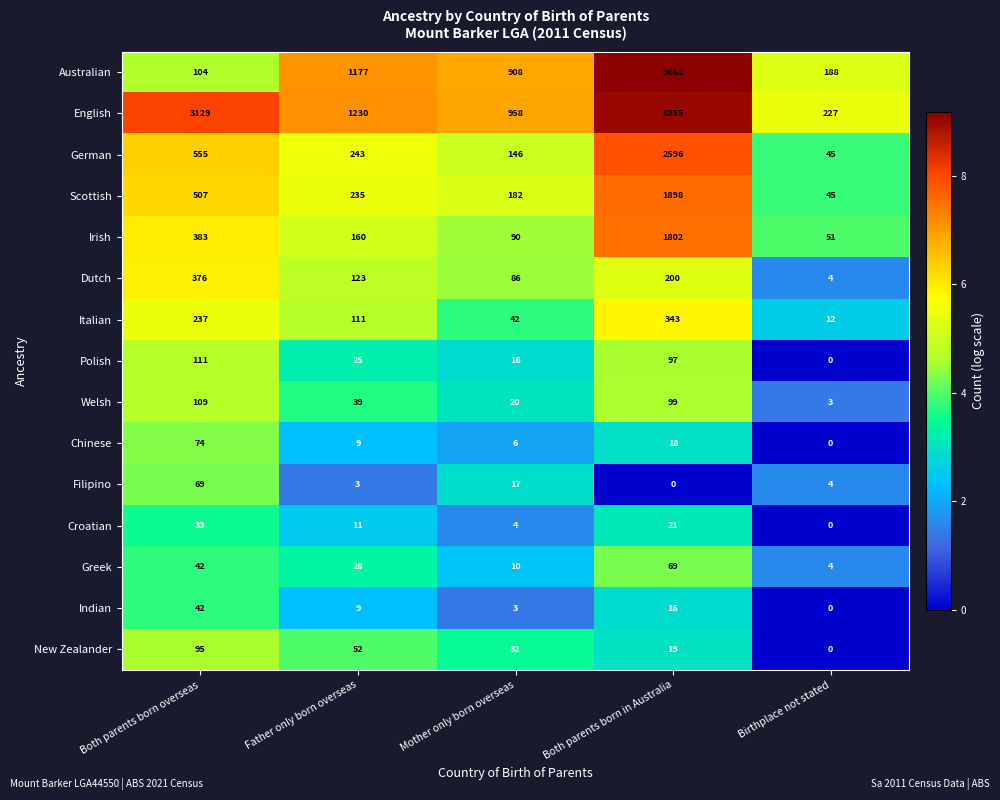

The Chinese series shows 6 at Mother only born overseas. True or false?

True